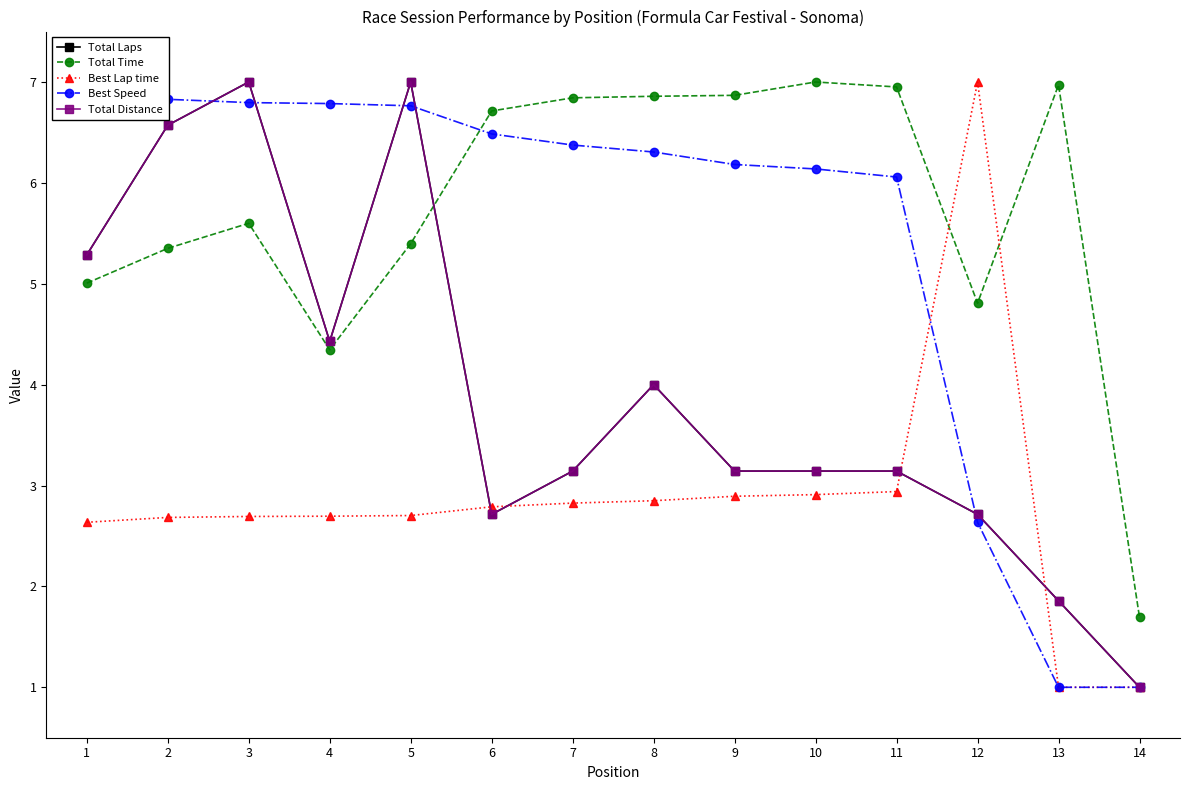

How many lines are shown in the chart?

5